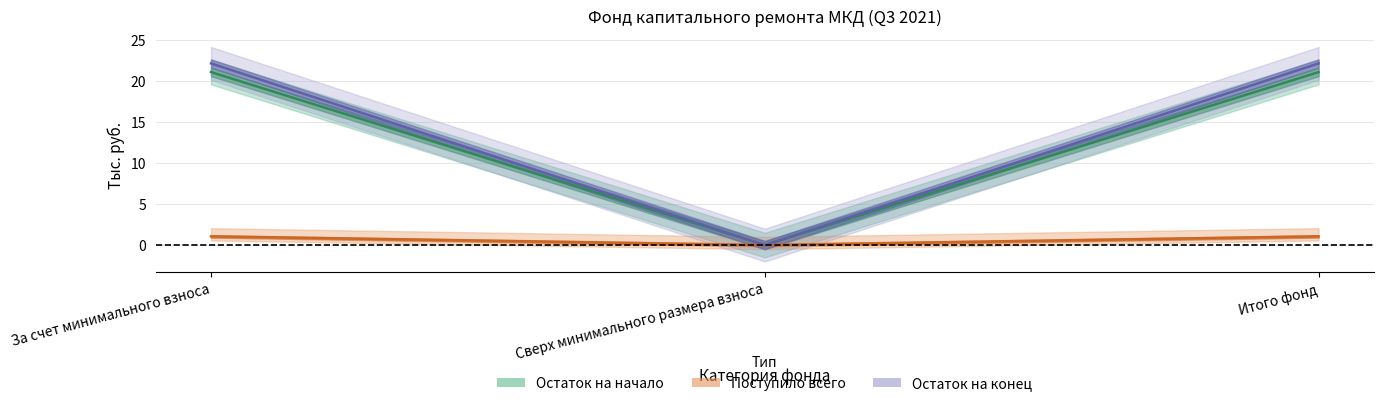

Reading left to right, extract all data points from this chart.

Остаток на начало: За счет минимального взноса=21.1	Сверх минимального размера взноса=0.0	Итого фонд=21.1
Поступило всего: За счет минимального взноса=1.1	Сверх минимального размера взноса=0.0	Итого фонд=1.1
Остаток на конец: За счет минимального взноса=22.1	Сверх минимального размера взноса=0.0	Итого фонд=22.1